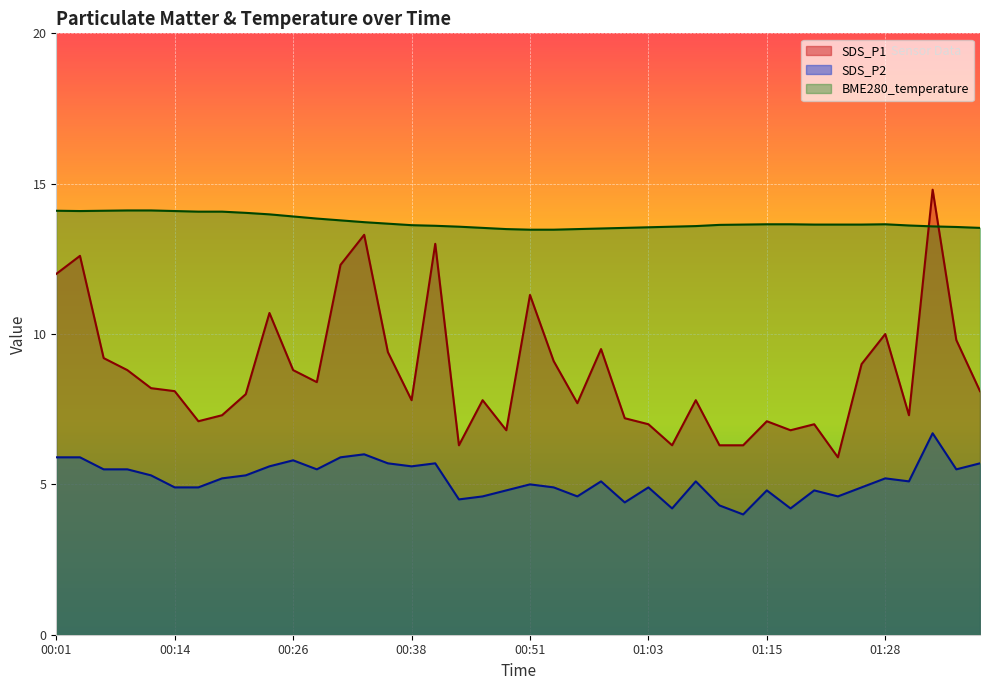

Which series has the widest spread of values?

SDS_P1